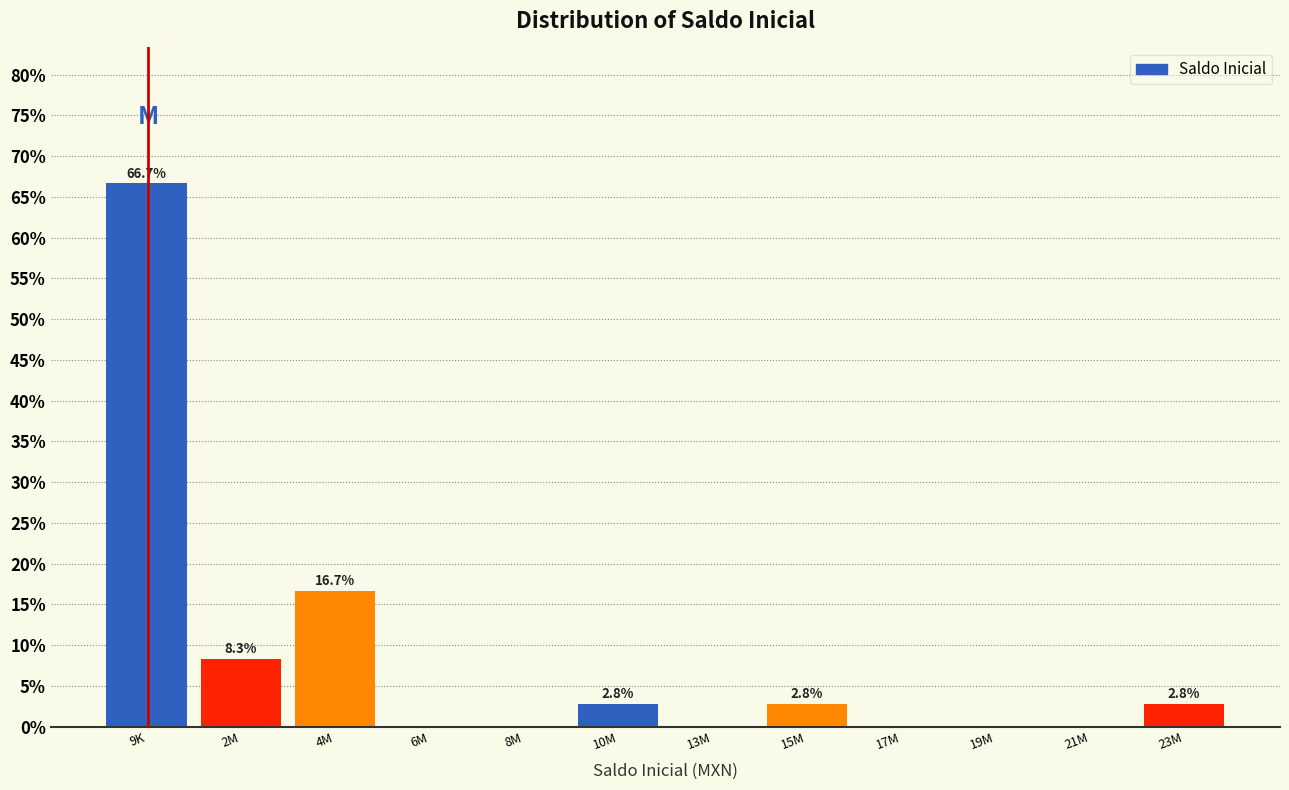

Reading left to right, transcribe all the data shown in this chart.

9K=66.7	2M=8.3	4M=16.7	6M=0.0	8M=0.0	10M=2.8	13M=0.0	15M=2.8	17M=0.0	19M=0.0	21M=0.0	23M=2.8